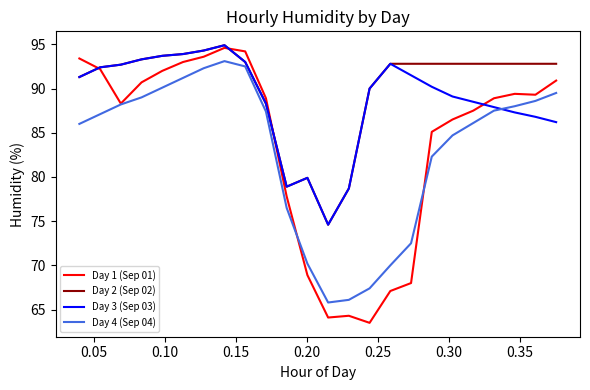

What is the maximum value for Day 1 (Sep 01)?

94.6